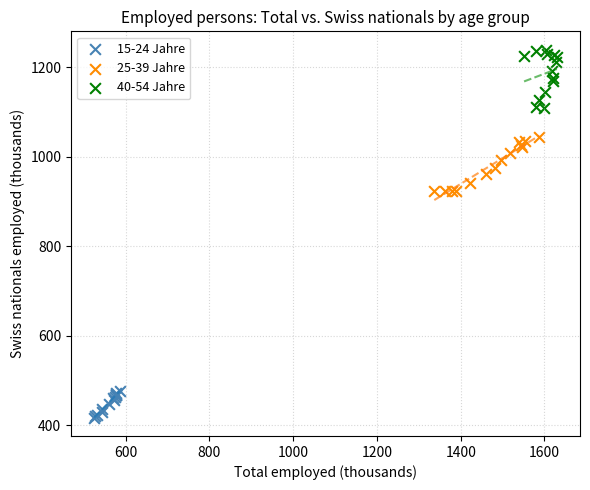

Which series contains the lowest Y value?

15-24 Jahre